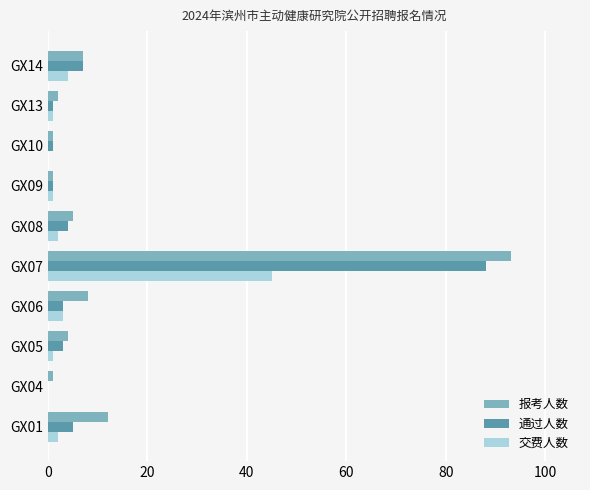

True or false: 交费人数 has a value of 1 at GX13.

True